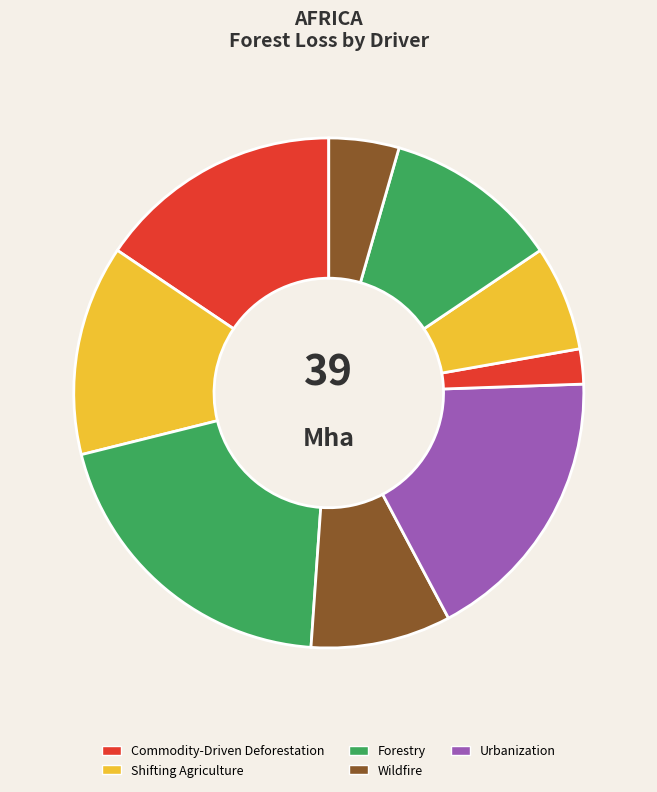

To the nearest percent, what is the average slice percentage?

11%